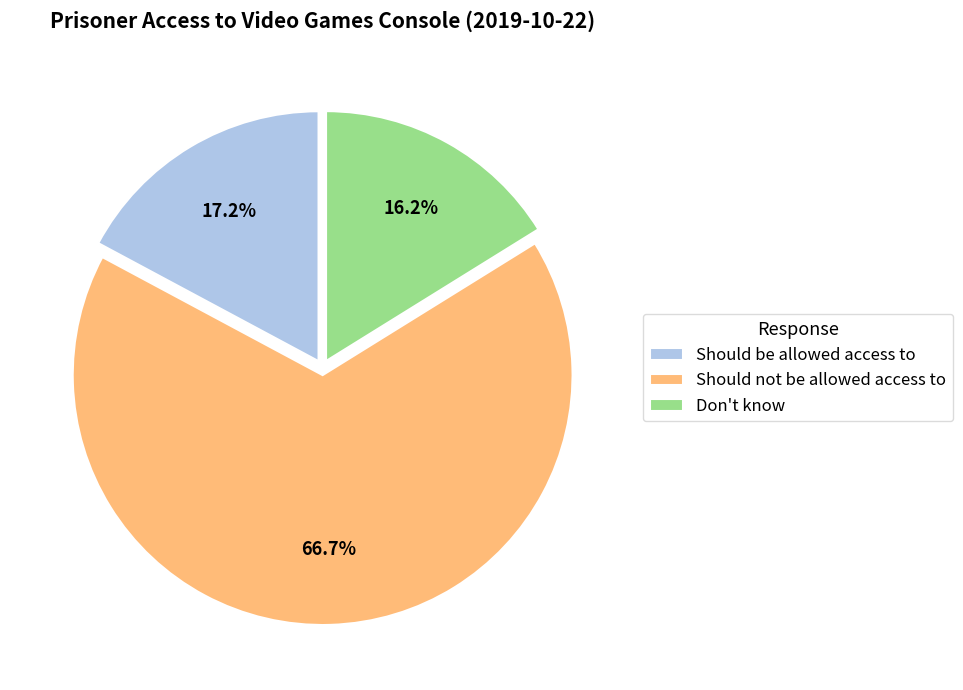

To the nearest percent, what portion does Should be allowed access to represent?

17%